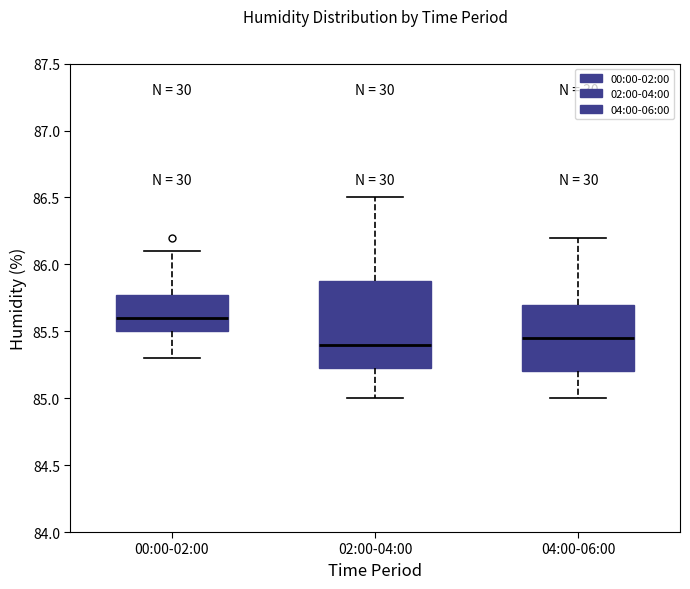

Reading left to right, read every box against the y-axis: the position of its median line, the range the box covers, and the ends of its whiskers. The values are not printed on the chart, so give them approximately, as read against the axis.

00:00-02:00: median 85.60, box 85.50 to 85.80, whiskers 85.30 to 86.10
02:00-04:00: median 85.40, box 85.25 to 85.90, whiskers 85.00 to 86.50
04:00-06:00: median 85.45, box 85.20 to 85.70, whiskers 85.00 to 86.20